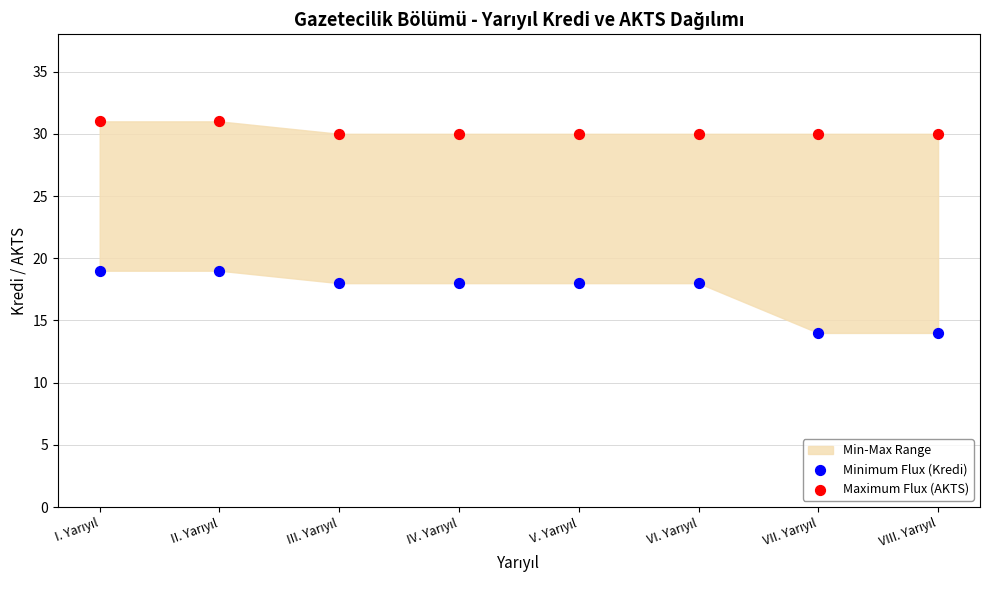

Which series contains the highest Y value?

Maximum Flux (AKTS)